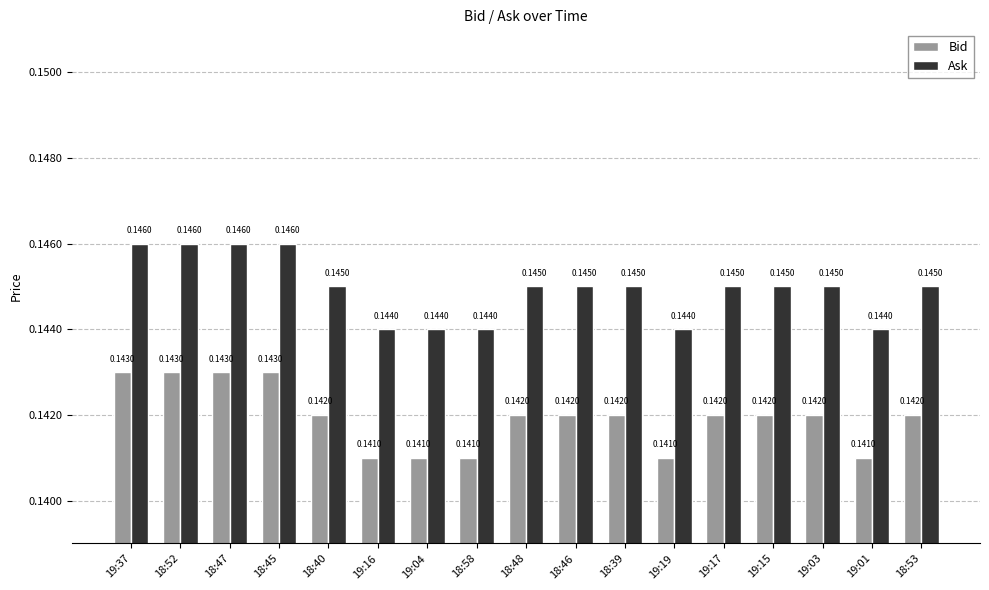

What is the sum of the Ask values at 19:19 and 19:03?

0.3